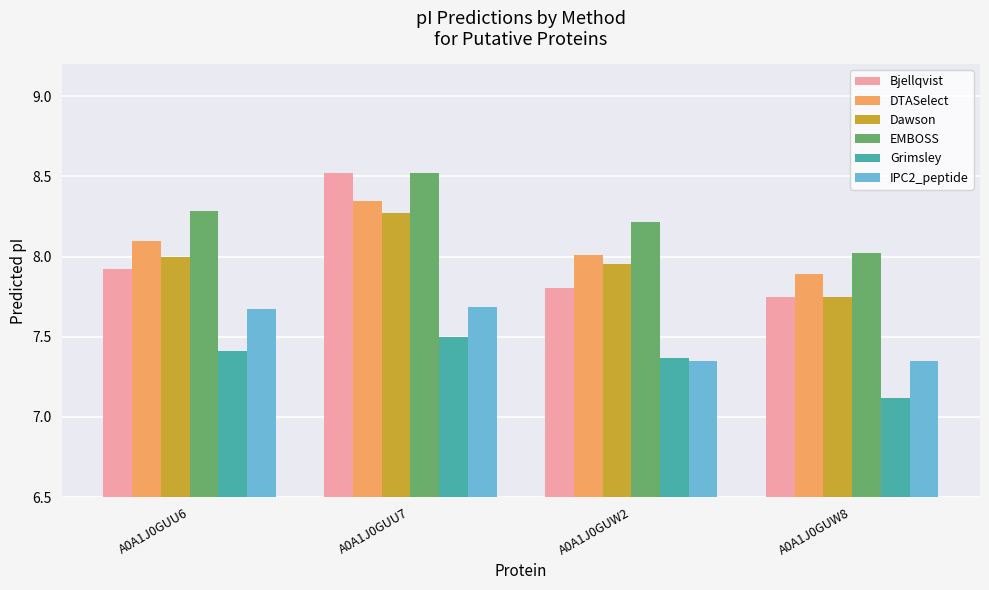

What is the difference between the highest and lowest values at A0A1J0GUU7?

1.0